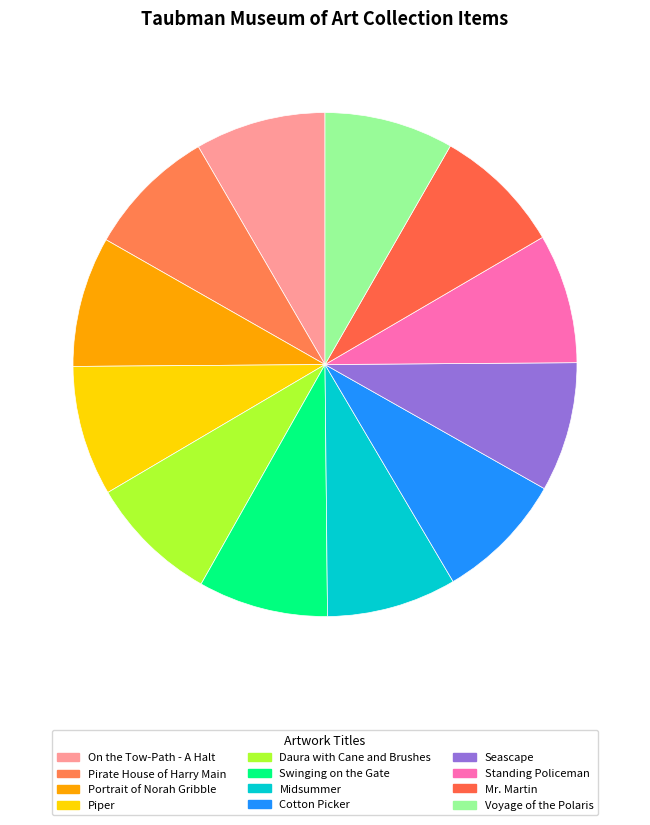

How many slices are in this pie chart?

12